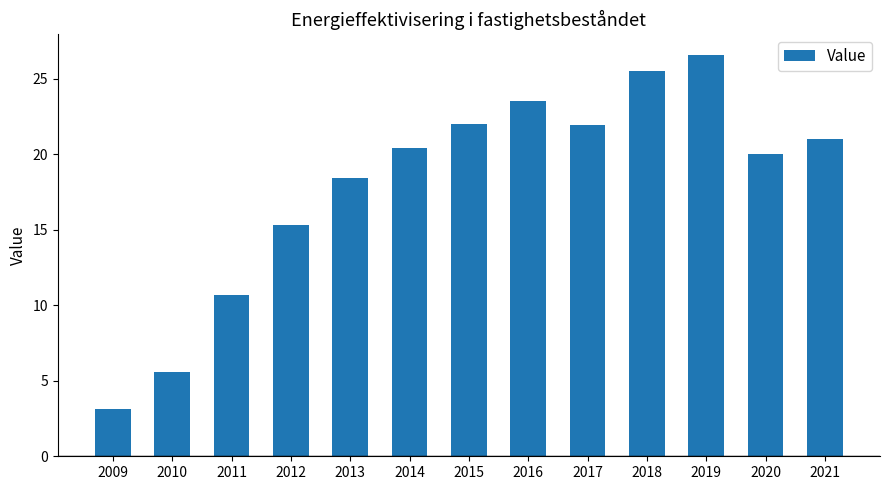

What is the value of the 13th bar from the left?

21.0